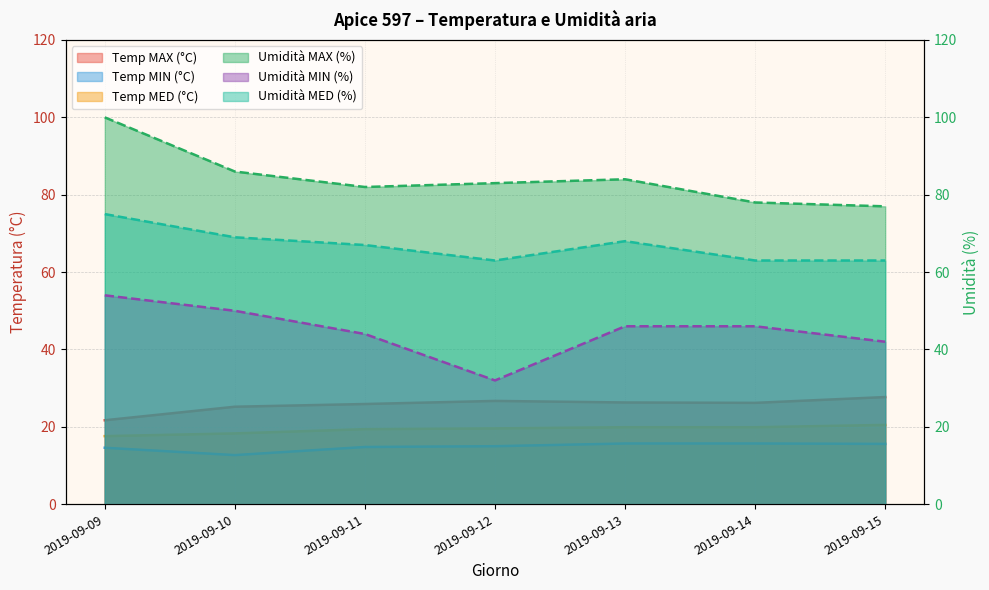

What is the difference between the maximum and second lowest values in the Umidità MAX (%) series?

22.0